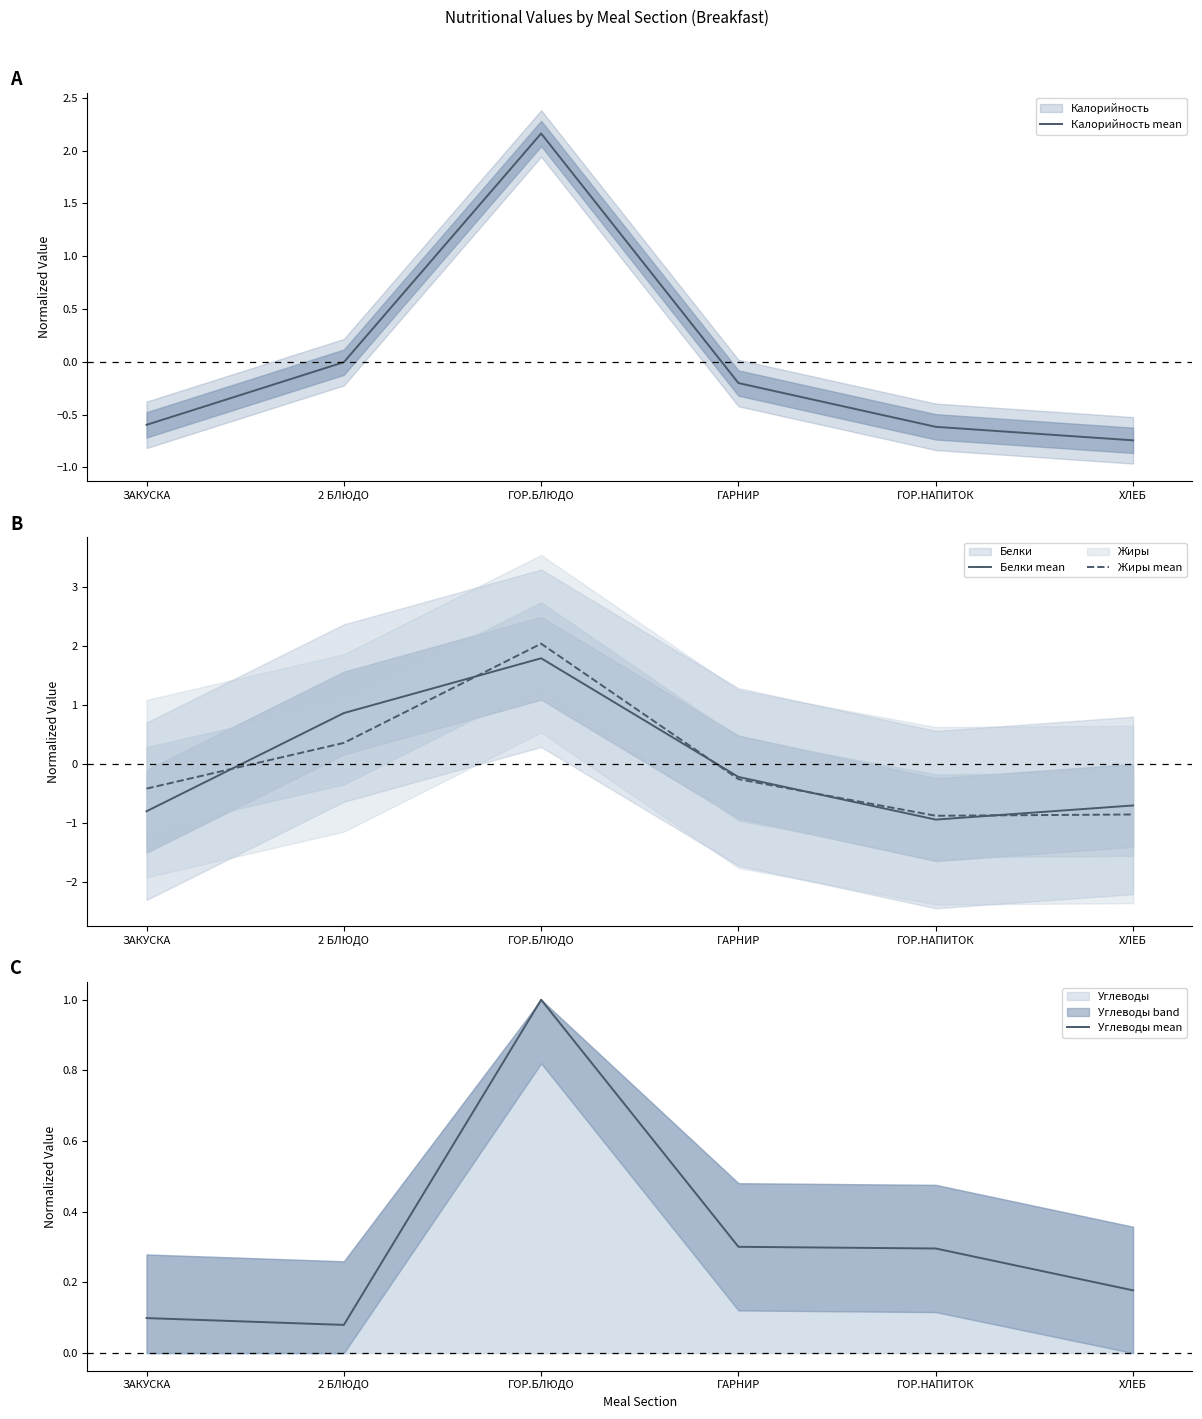

Reading right to left, list all the values displayed in this chart.

Калорийность mean: -0.7	-0.6	-0.2	2.2	-0.0	-0.6
Белки mean: -0.7	-0.9	-0.2	1.8	0.9	-0.8
Жиры mean: -0.9	-0.9	-0.3	2.0	0.4	-0.4
Углеводы mean: 0.2	0.3	0.3	1.0	0.1	0.1